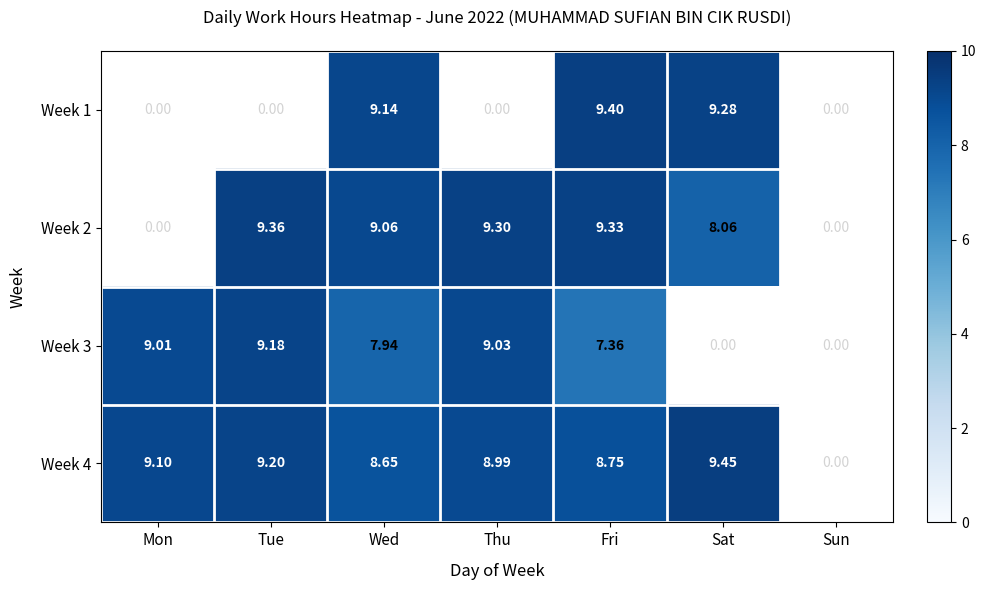

How many series are shown in this chart?

4